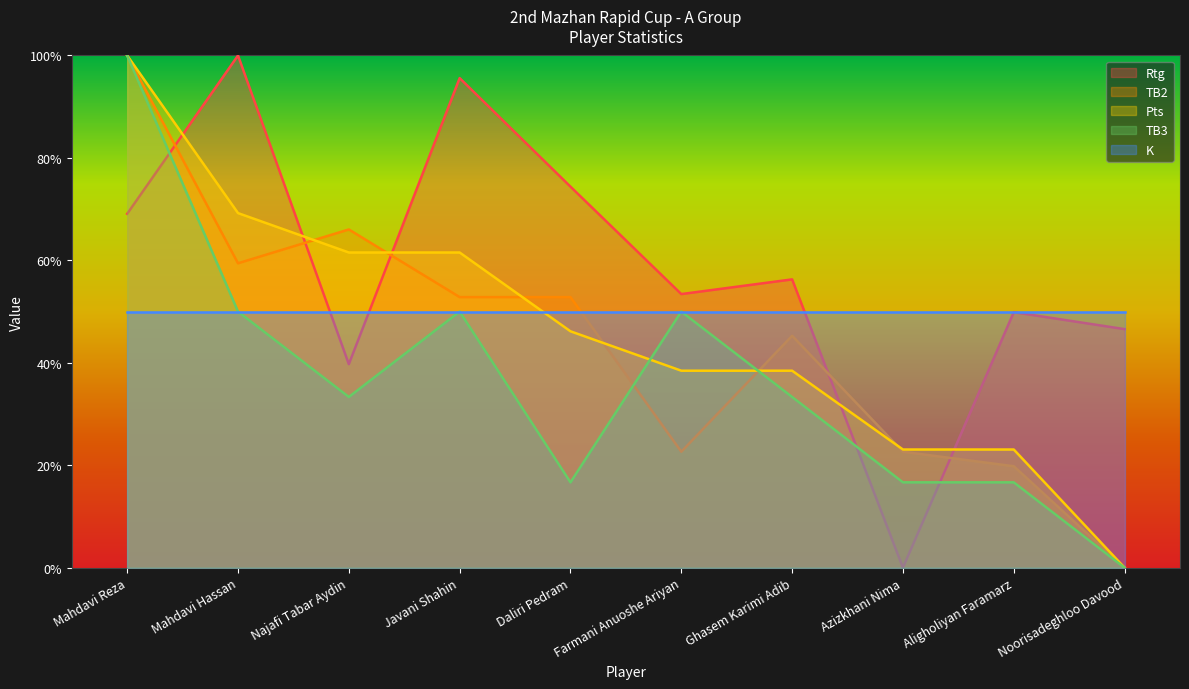

Which category has the highest value across all series?

Mahdavi Hassan